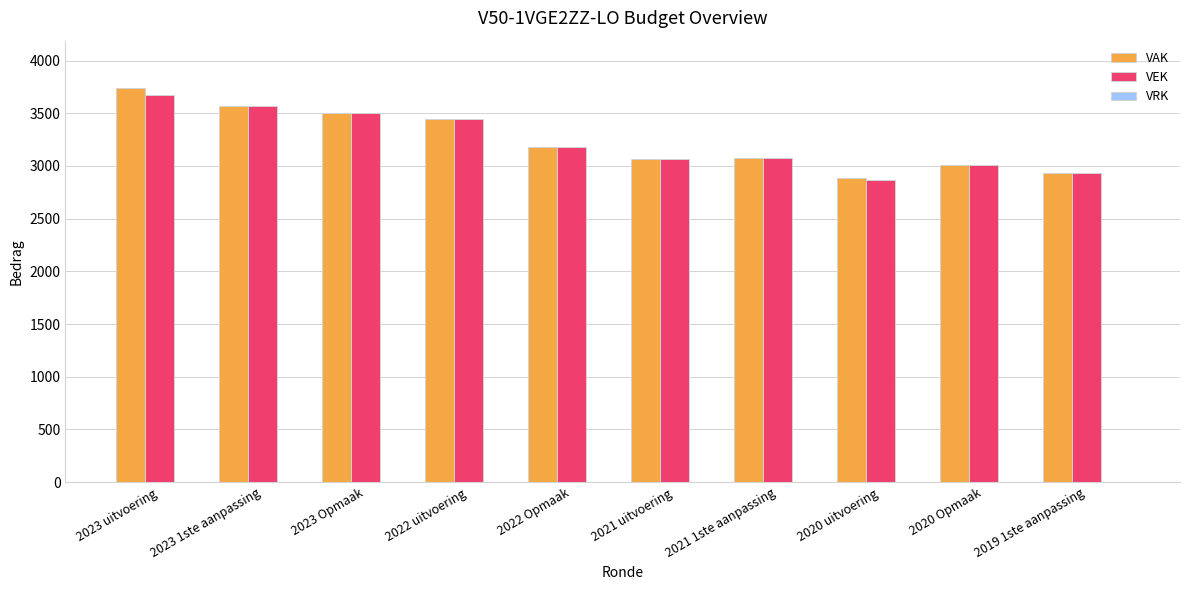

What is the total value across all series at 2021 uitvoering?

6132